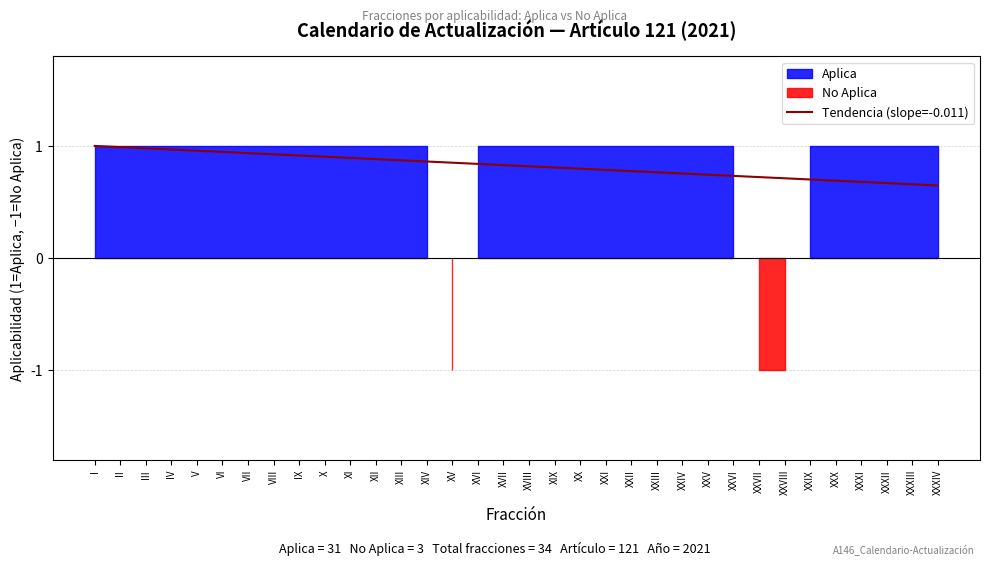

At which category does No Aplica reach its first local peak?

XV